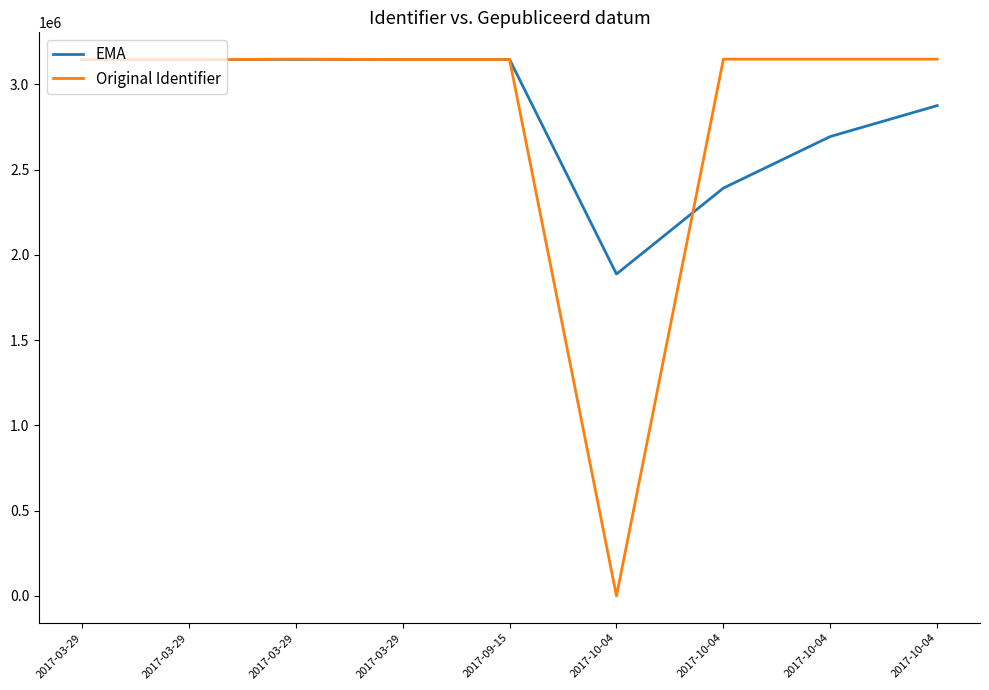

Reading left to right, extract all data points from this chart.

EMA: 2017-03-29=3145198.0	2017-03-29=3145198.8	2017-03-29=3145874.1	2017-03-29=3145654.4	2017-09-15=3145469.9	2017-10-04=1887281.9	2017-10-04=2391124.4	2017-10-04=2693430.2	2017-10-04=2874814.1
Original Identifier: 2017-03-29=3145198.0	2017-03-29=3145200.0	2017-03-29=3146887.0	2017-03-29=3145325.0	2017-09-15=3145193.0	2017-10-04=0.0	2017-10-04=3146888.0	2017-10-04=3146889.0	2017-10-04=3146890.0